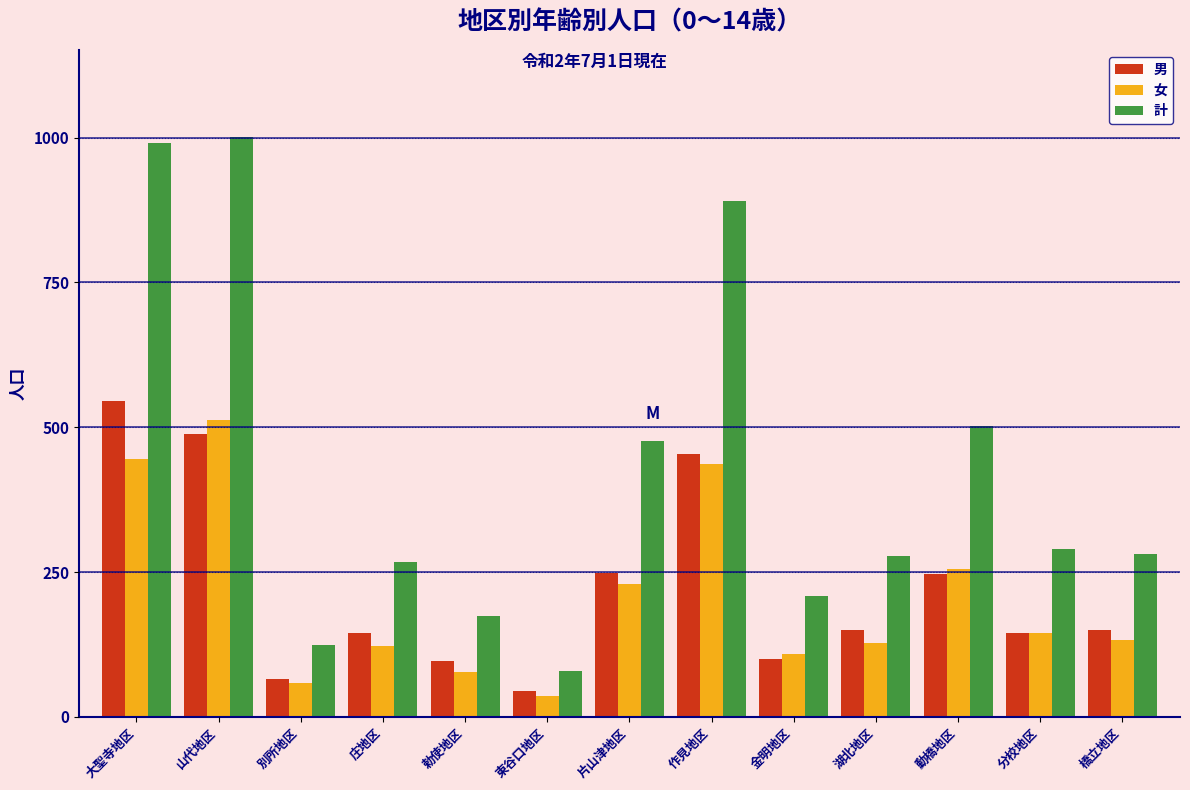

What is the total value across all series at 片山津地区?

954